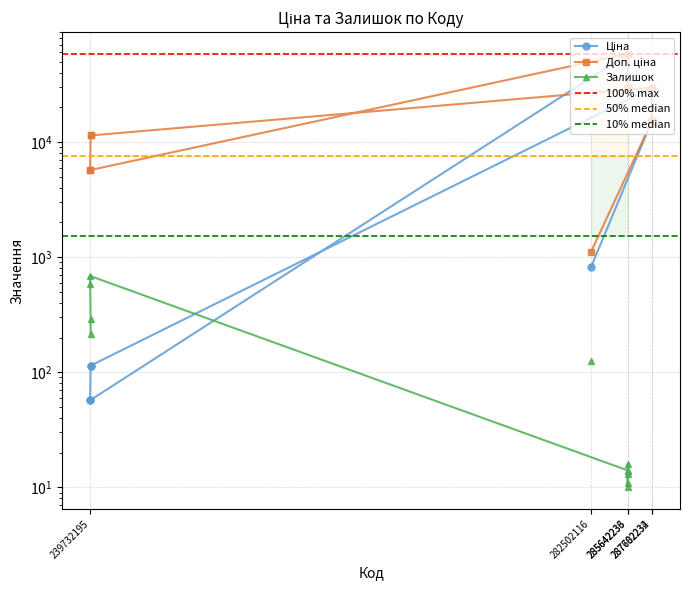

In Ціна, how many points are higher than both neighbors (excluding endpoints)?

2